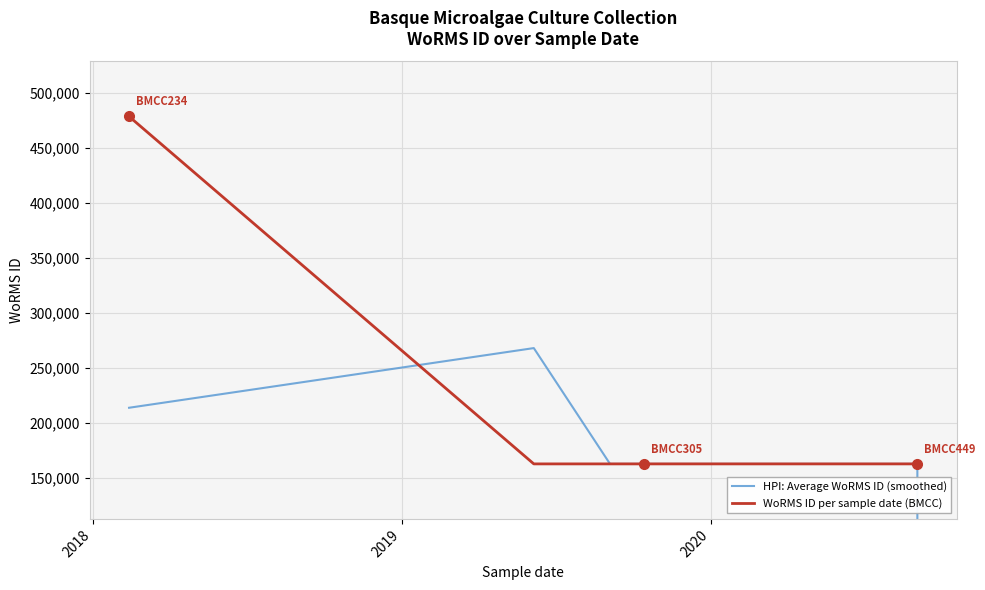

In HPI: Average WoRMS ID (smoothed), how many points are higher than both neighbors (excluding endpoints)?

1